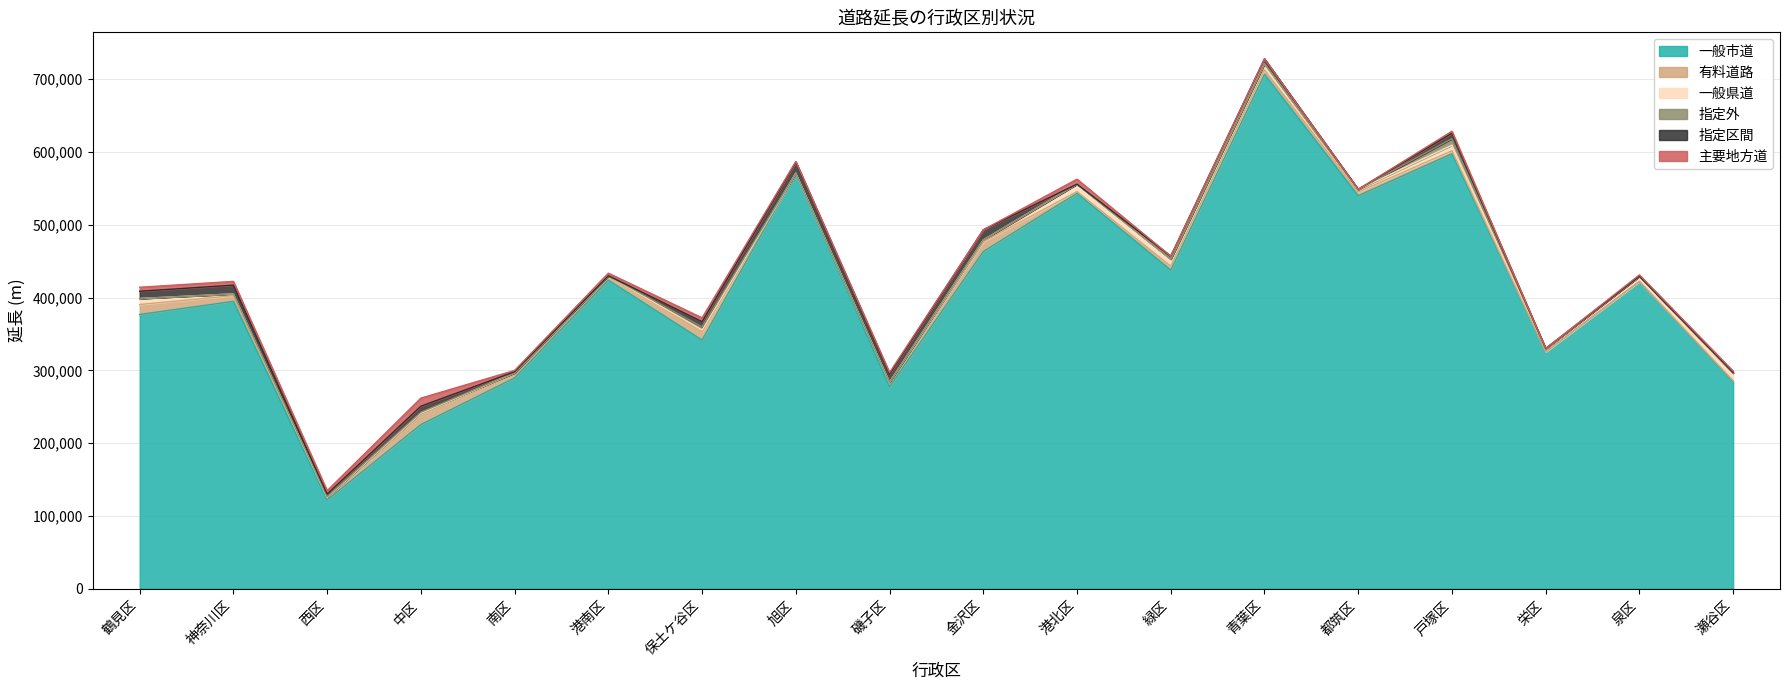

Which category has the lowest value in the 主要地方道 series?

金沢区